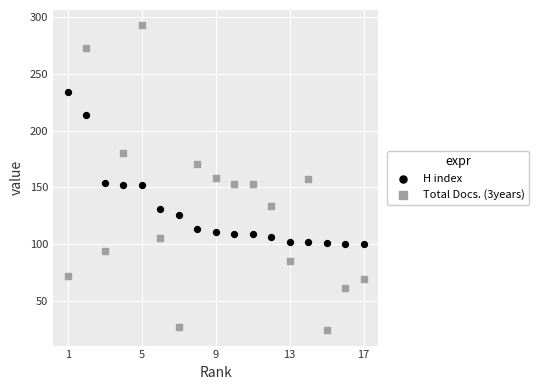

Which series contains the highest Y value?

Total Docs. (3years)